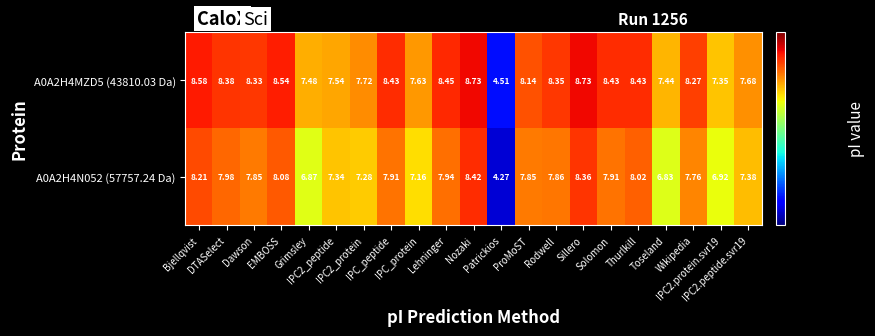

Which series has the largest range (max minus min)?

A0A2H4MZD5 (43810.03 Da)